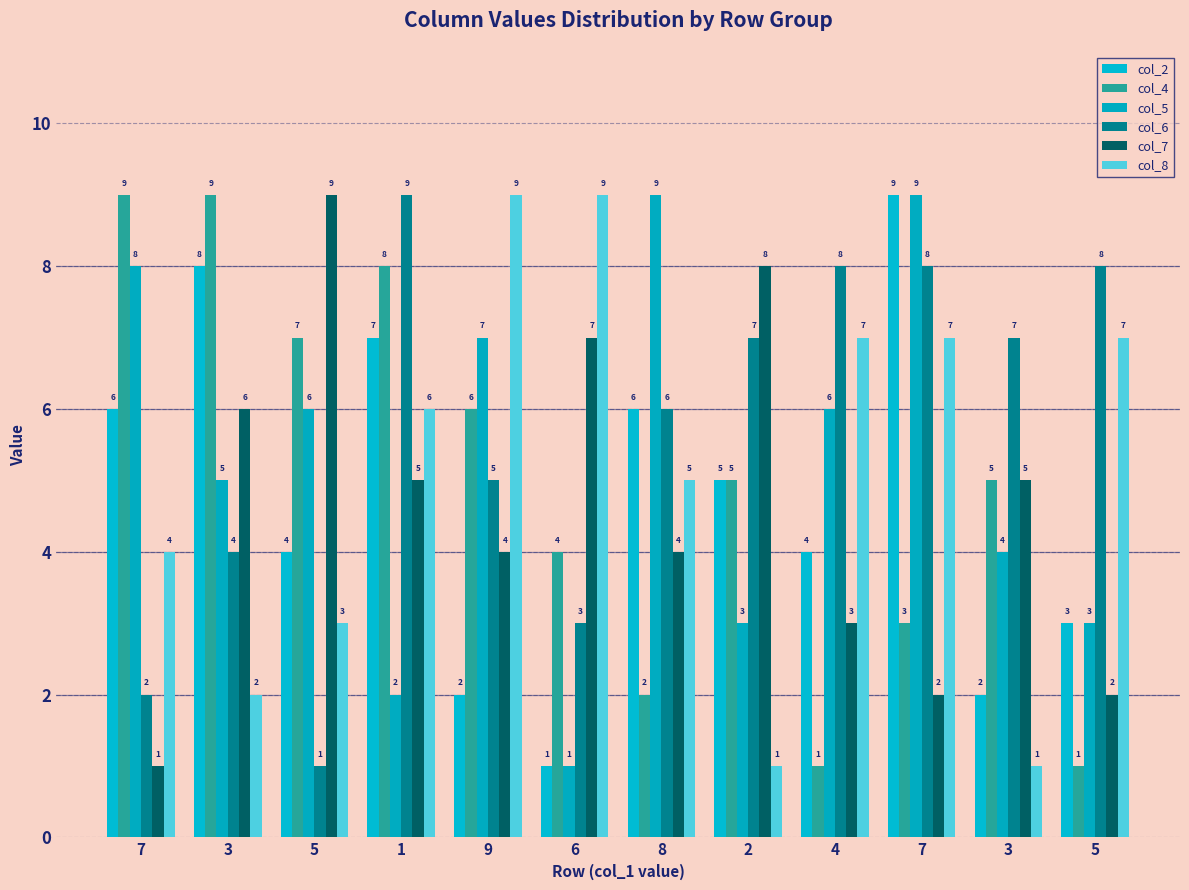

Between 3 and 2, which is larger?

2